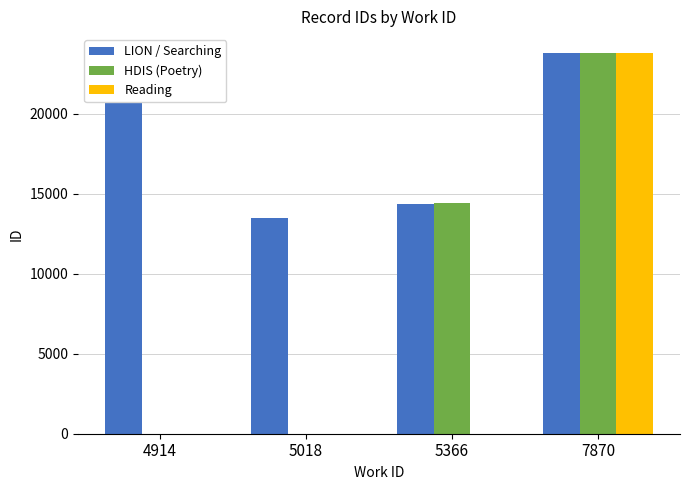

How many data points does each series have?

4